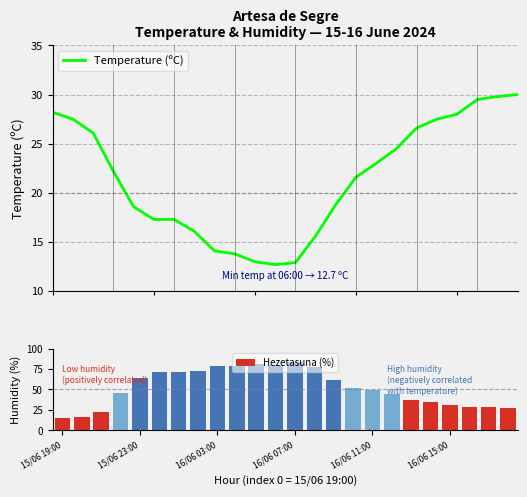

What is the difference between the Temperature (ºC) values at 14 and 11?

6.1